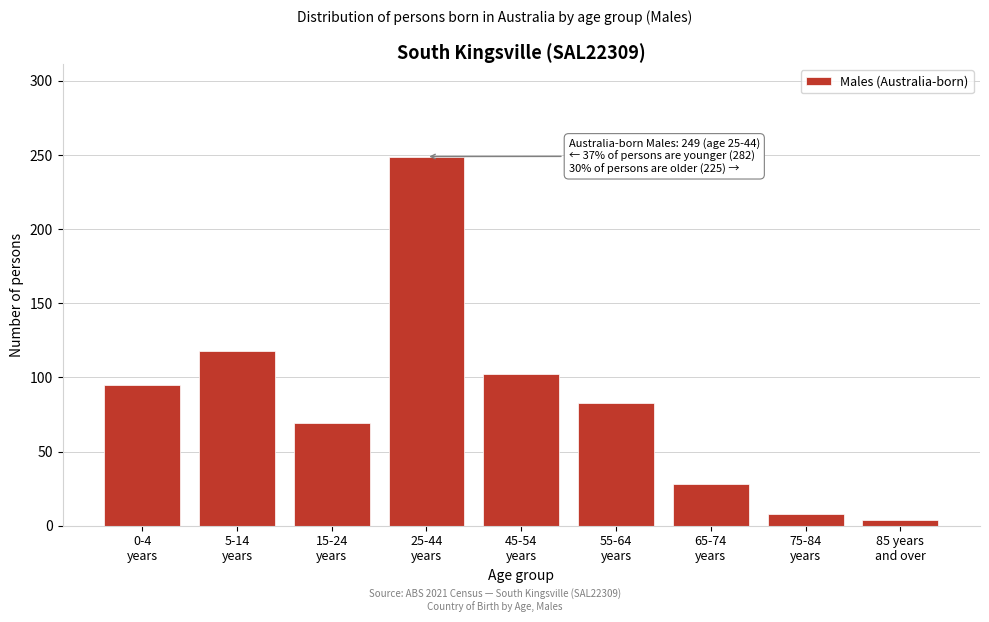

Reading right to left, extract all data points from this chart.

4	8	28	83	102	249	69	118	95